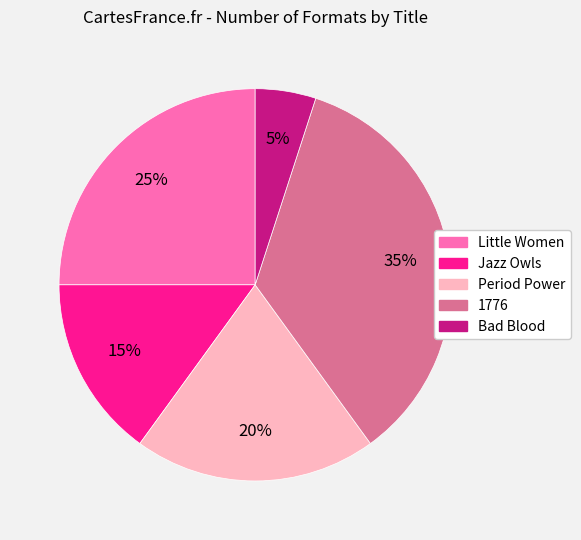

Rank the categories by value from highest to lowest.

1776, Little Women, Period Power, Jazz Owls, Bad Blood